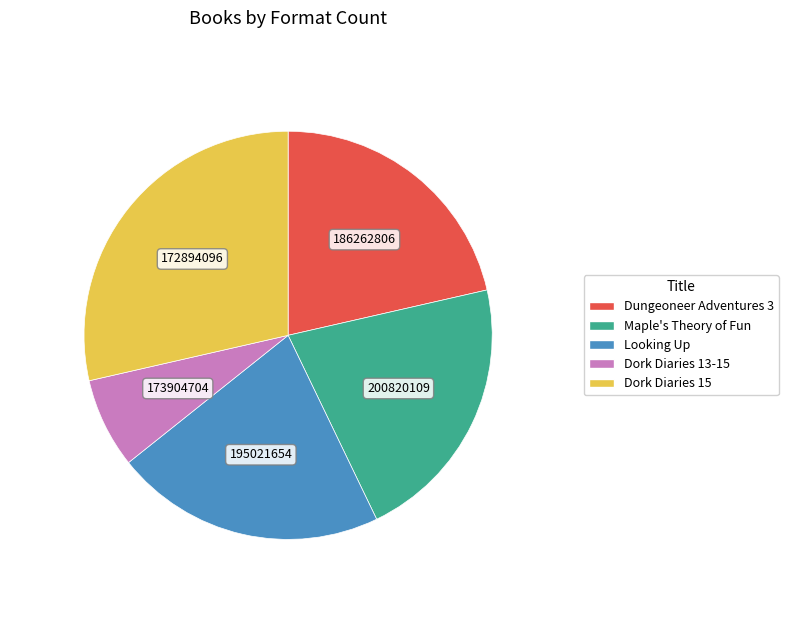

Is there a majority slice in this chart?

No